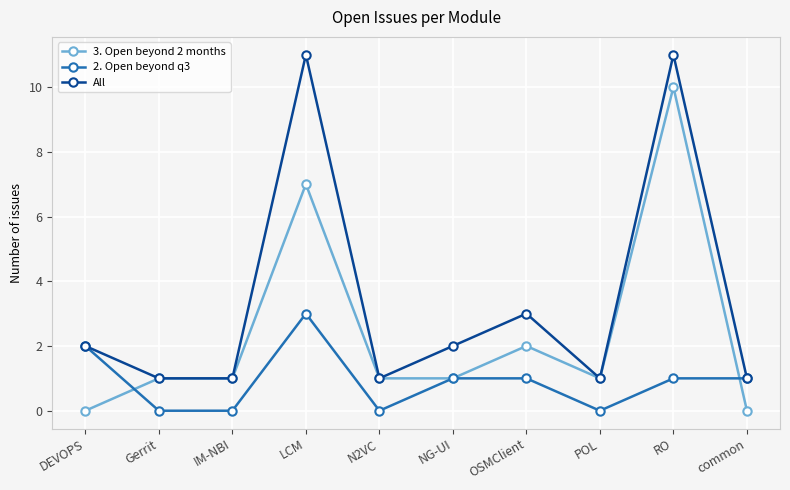

What is the total value across all series at IM-NBI?

2